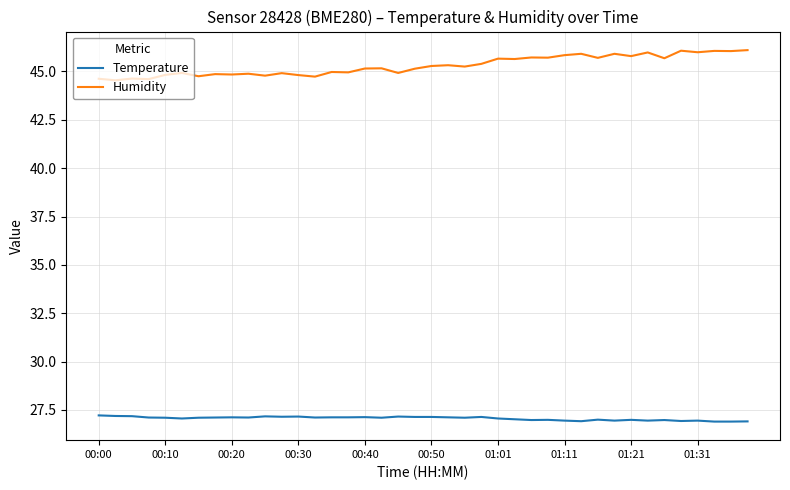

What is the minimum value shown in the chart?

26.9